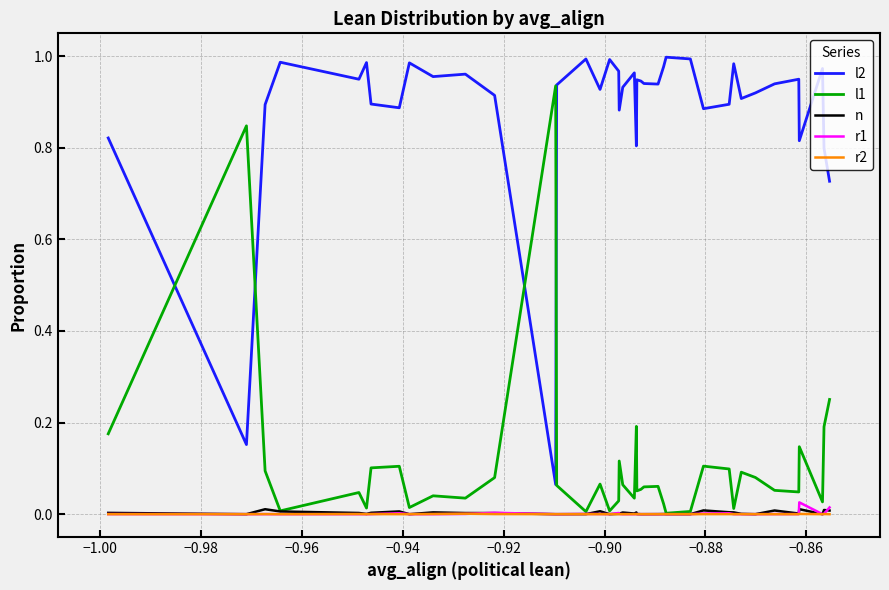

True or false: r2 has more than 1 points higher than both neighbors.

True